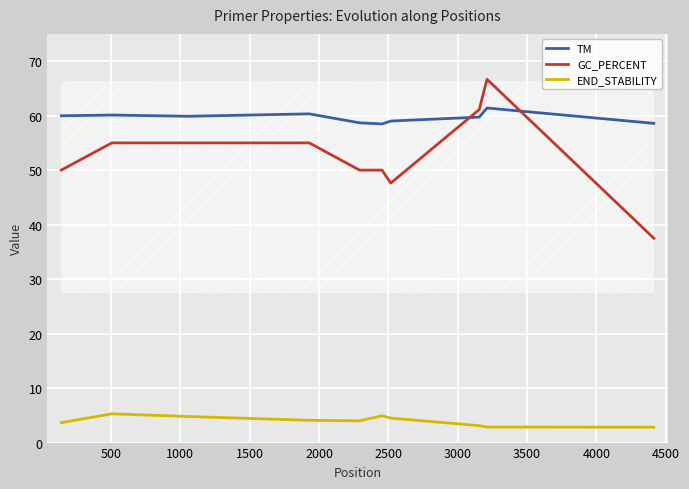

Which series has the largest total across all categories?

TM